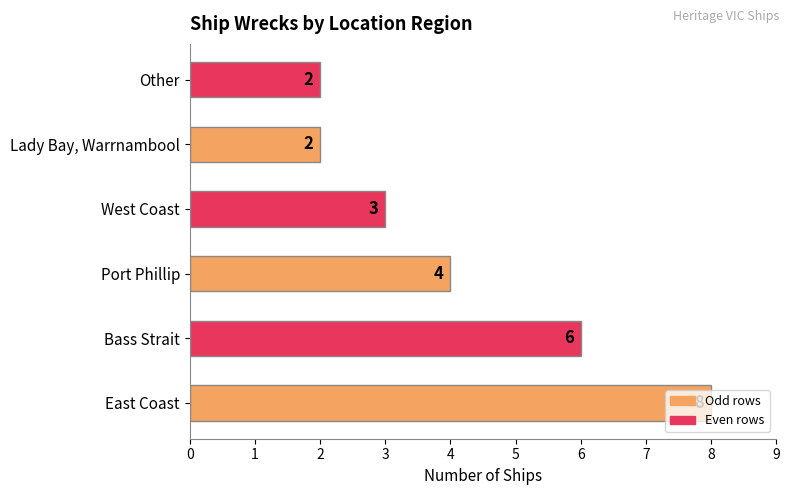

What is the change in value from East Coast to Other?

-6